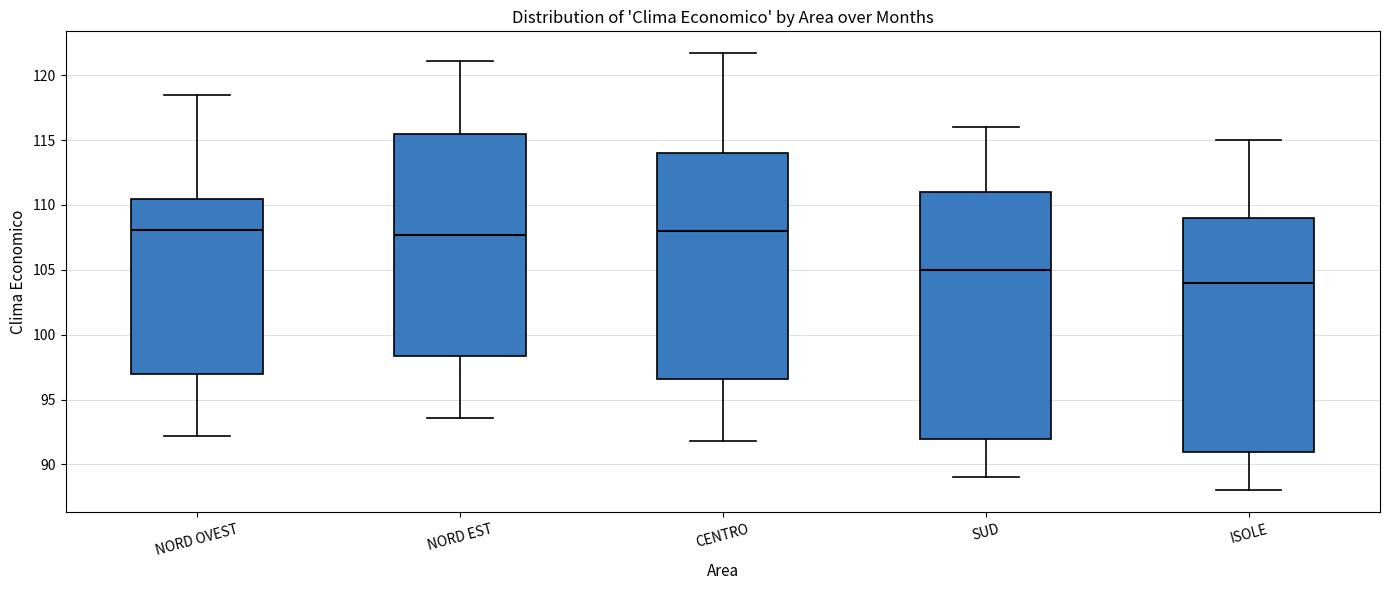

Reading left to right, transcribe this box plot: for each box, give where its median line is, the range the box spans, and where its two whiskers end, as read against the y-axis. The values are not printed on the chart, so give them approximately, as read against the axis.

NORD OVEST: median 108.0, box 97.0 to 110.5, whiskers 92.0 to 118.5
NORD EST: median 107.5, box 98.5 to 115.5, whiskers 93.5 to 121.0
CENTRO: median 108.0, box 96.5 to 114.0, whiskers 92.0 to 121.5
SUD: median 105.0, box 92.0 to 111.0, whiskers 89.0 to 116.0
ISOLE: median 104.0, box 91.0 to 109.0, whiskers 88.0 to 115.0